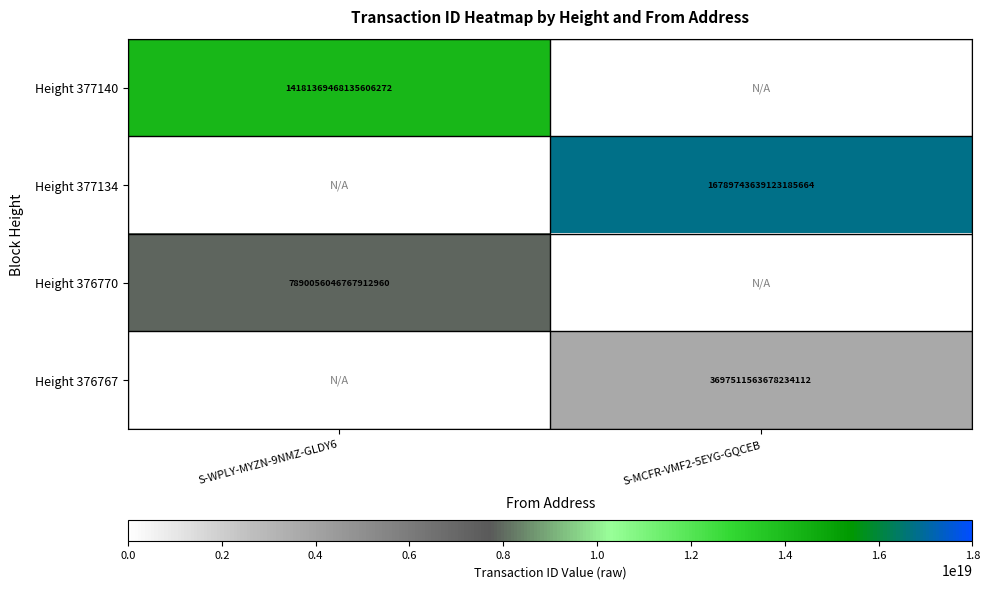

How many series are shown in this chart?

4